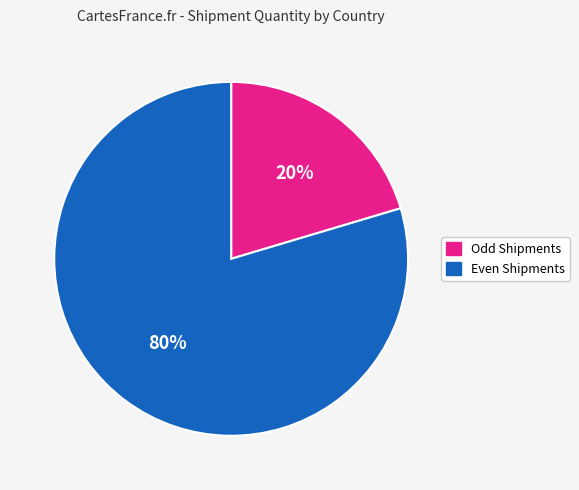

Is there a majority slice in this chart?

Yes